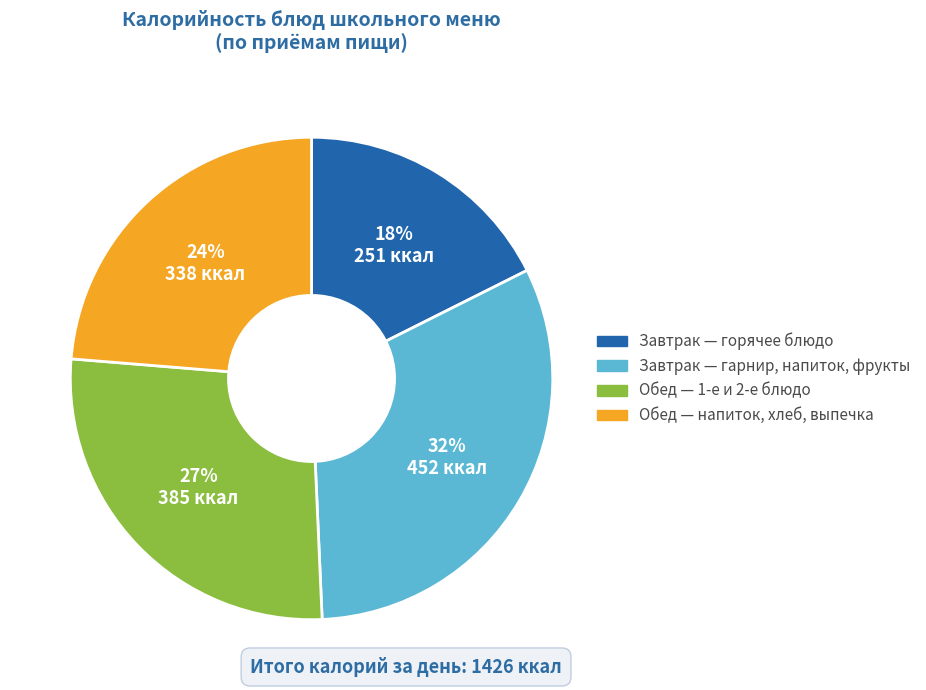

Does any single category account for the majority?

No